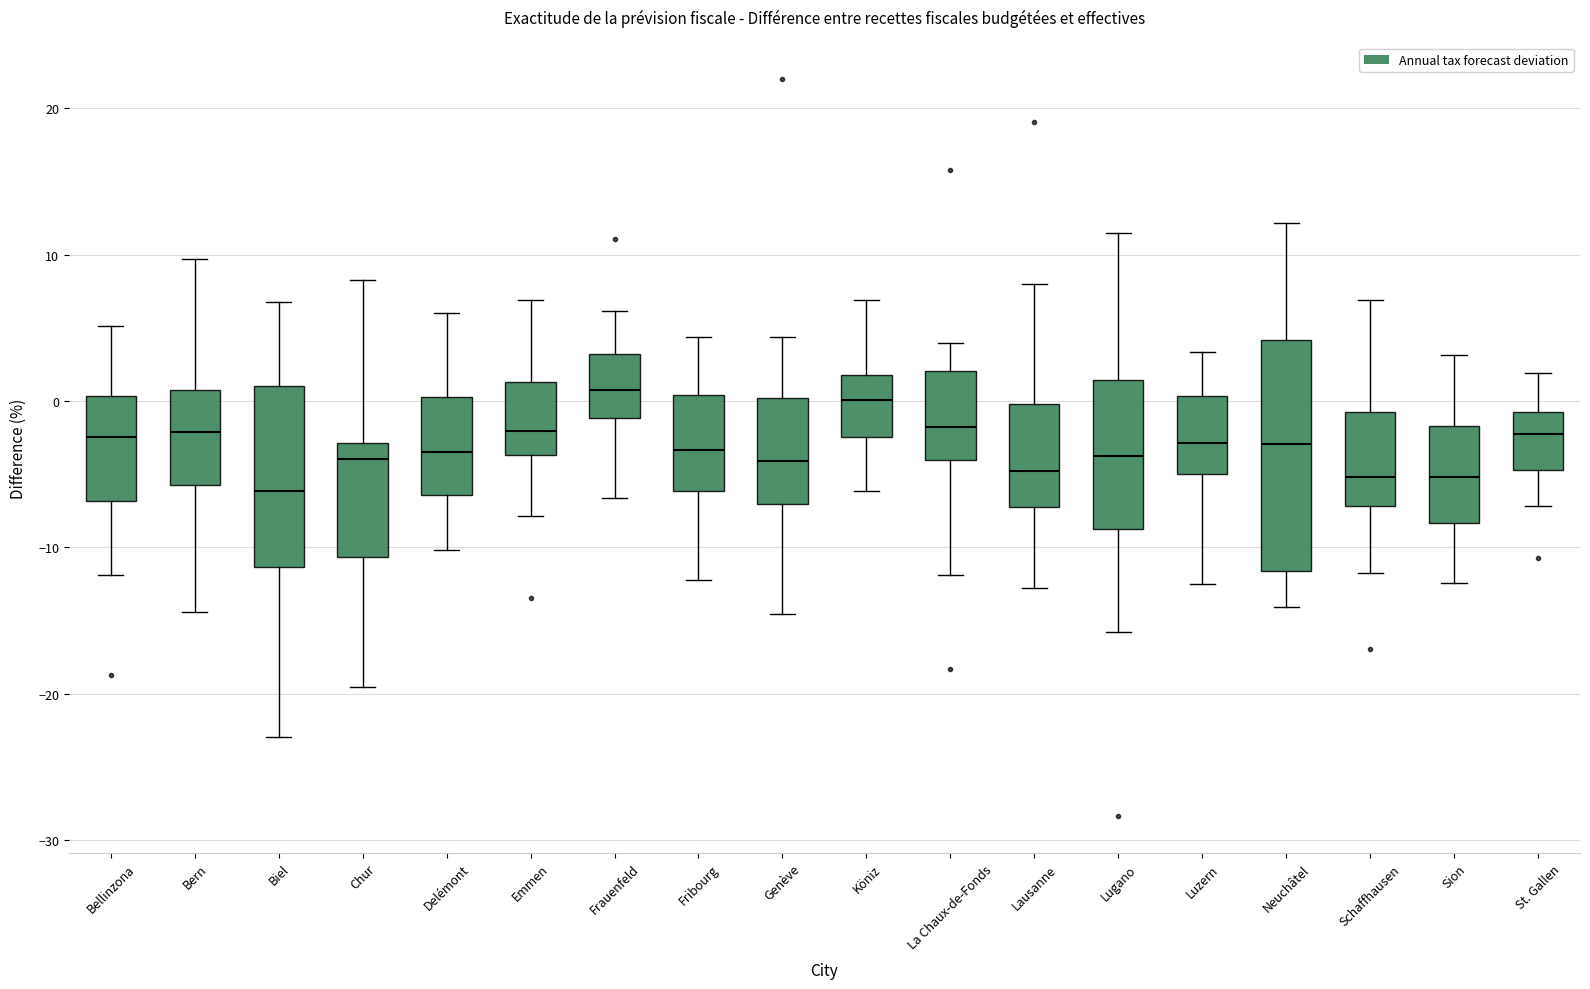

Which box is the tallest, from its lower edge to its upper edge?

Neuchâtel